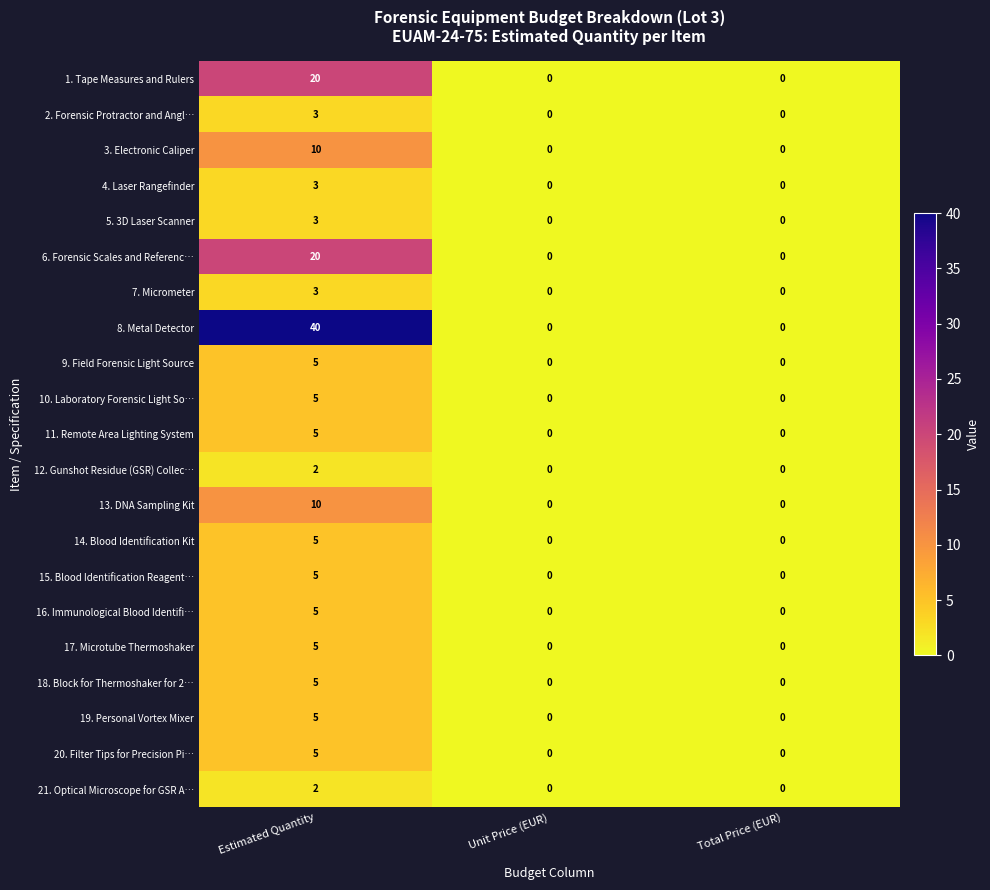

Count the 14. Blood Identification Kit values in the range 0 to 5.

3